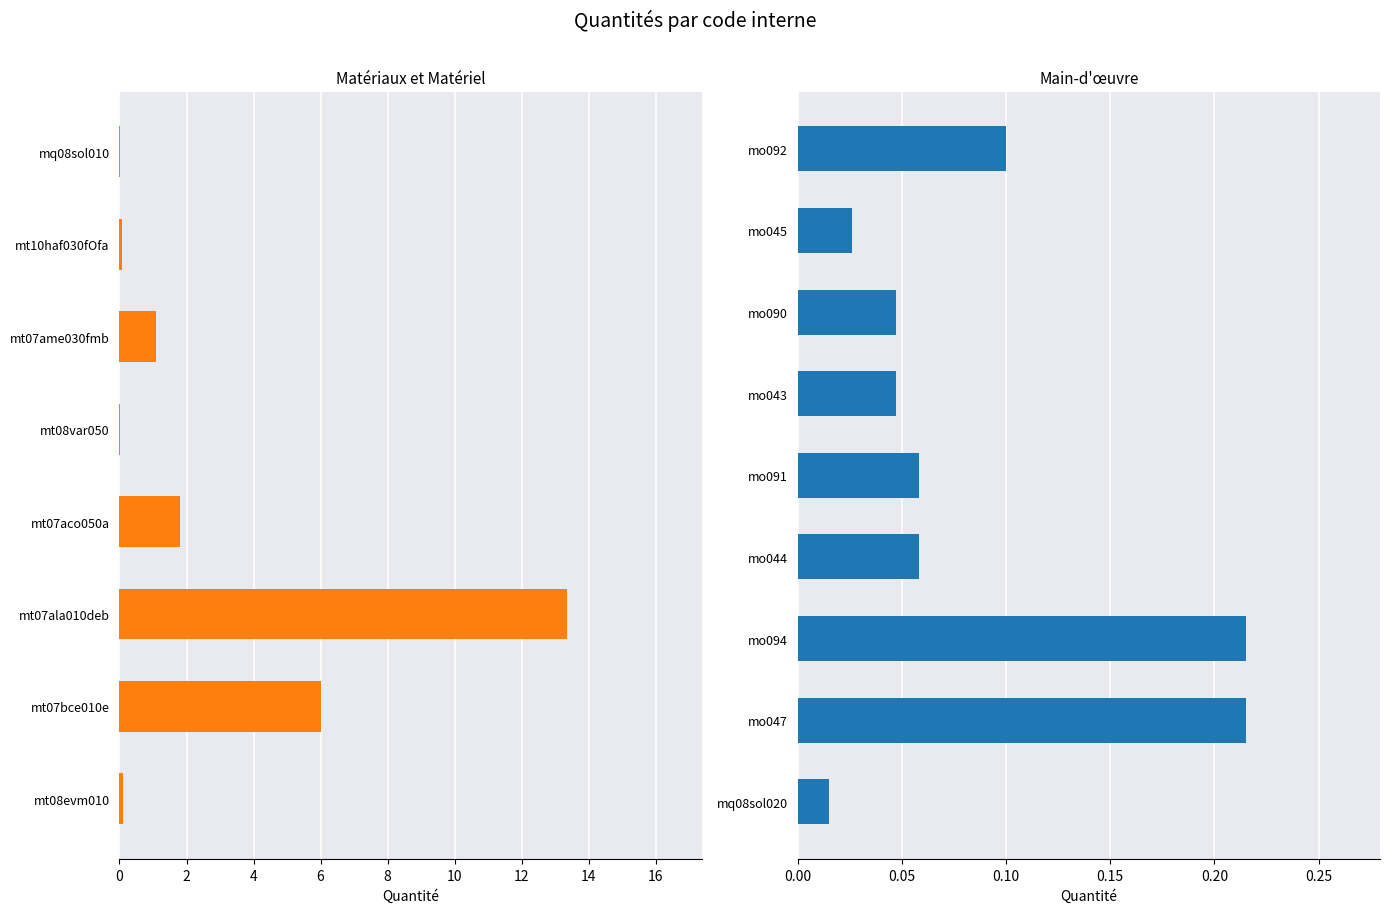

Reading left to right, transcribe all the data shown in this chart.

mt08evm010=0.1	mt07bce010e=6.0	mt07ala010deb=13.4	mt07aco050a=1.8	mt08var050=0.0	mt07ame030fmb=1.1	mt10haf030fOfa=0.1	mq08sol010=0.0	mq08sol020=0.0	mo047=0.2	mo094=0.2	mo044=0.1	mo091=0.1	mo043=0.0	mo090=0.0	mo045=0.0	mo092=0.1